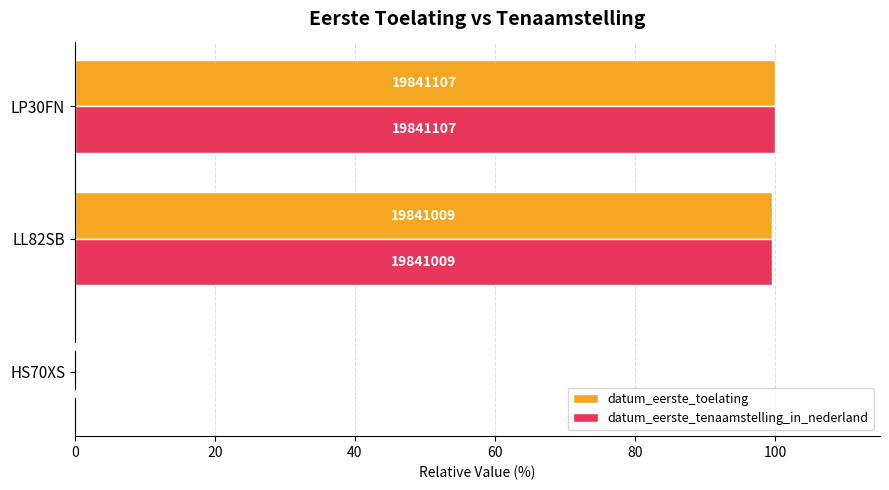

Which series has the largest total across all categories?

datum_eerste_toelating